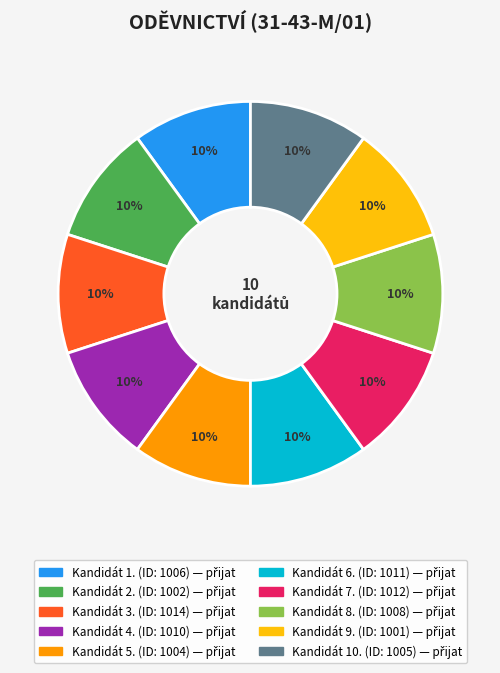

Does any single category account for the majority?

No